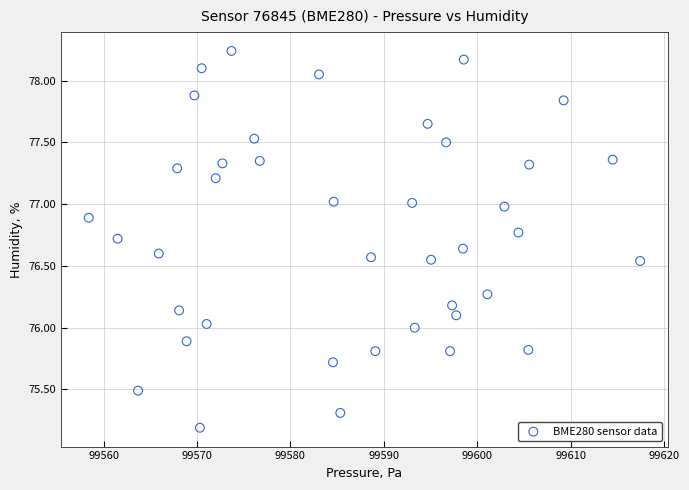

What is the range of X values (max minus min)?

59.0